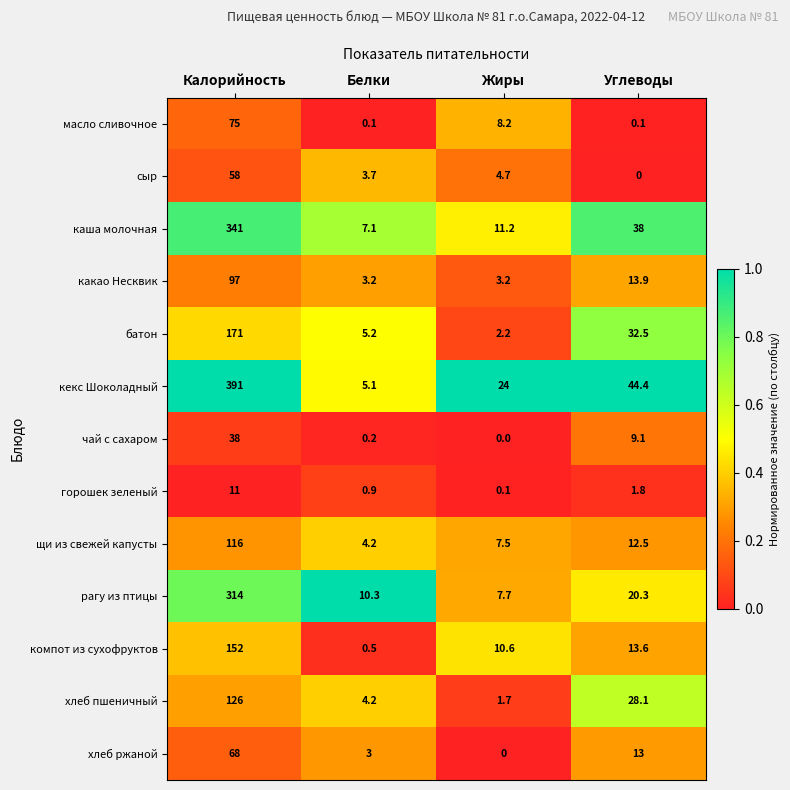

Which series has the widest spread of values?

кекс Шоколадный